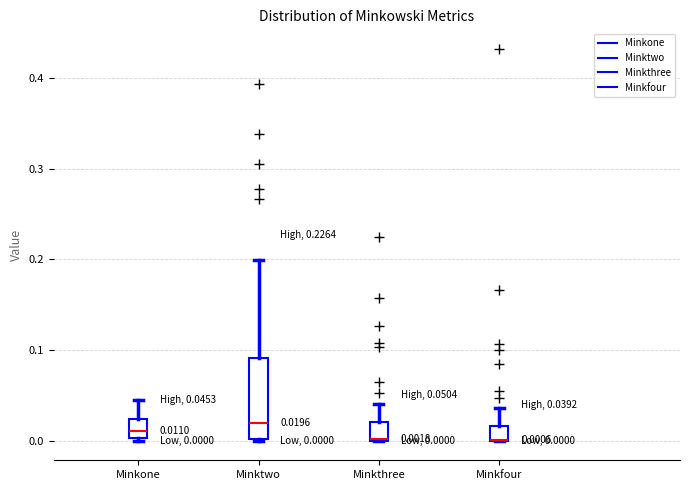

Comparing the boxes themselves (not the whiskers), which one is the tallest?

Minktwo